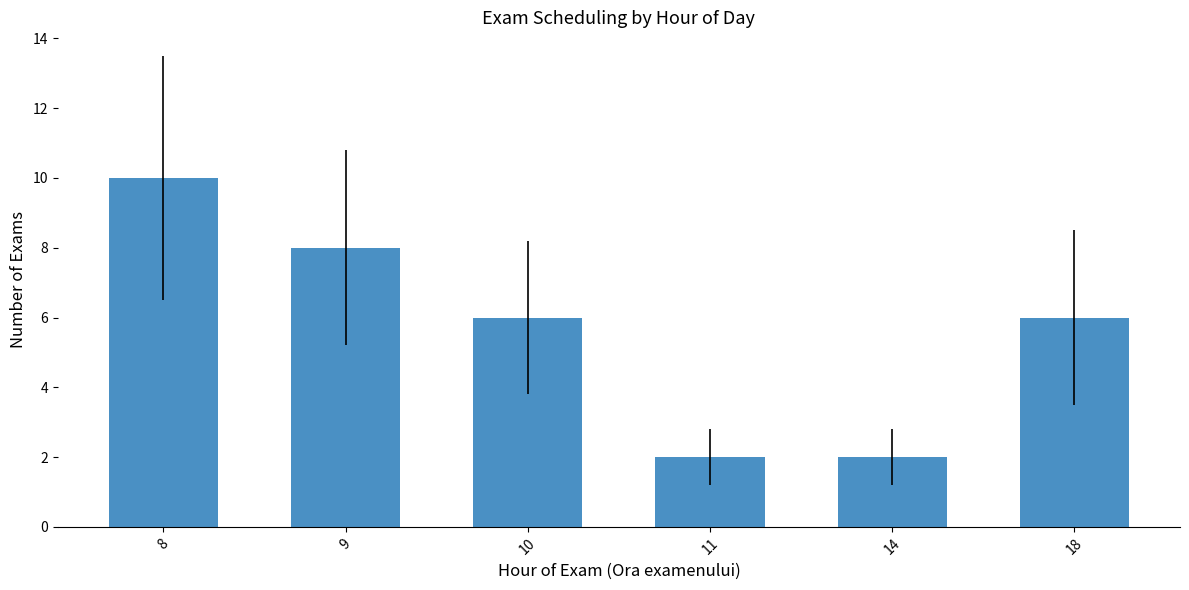

What is the value of the 3rd bar from the left?

6